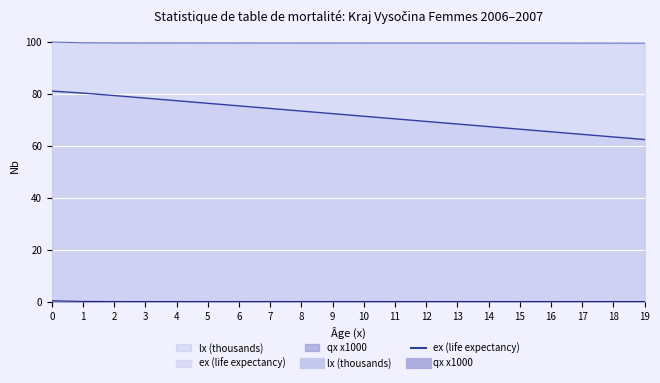

At which label does ex reach its minimum?

19